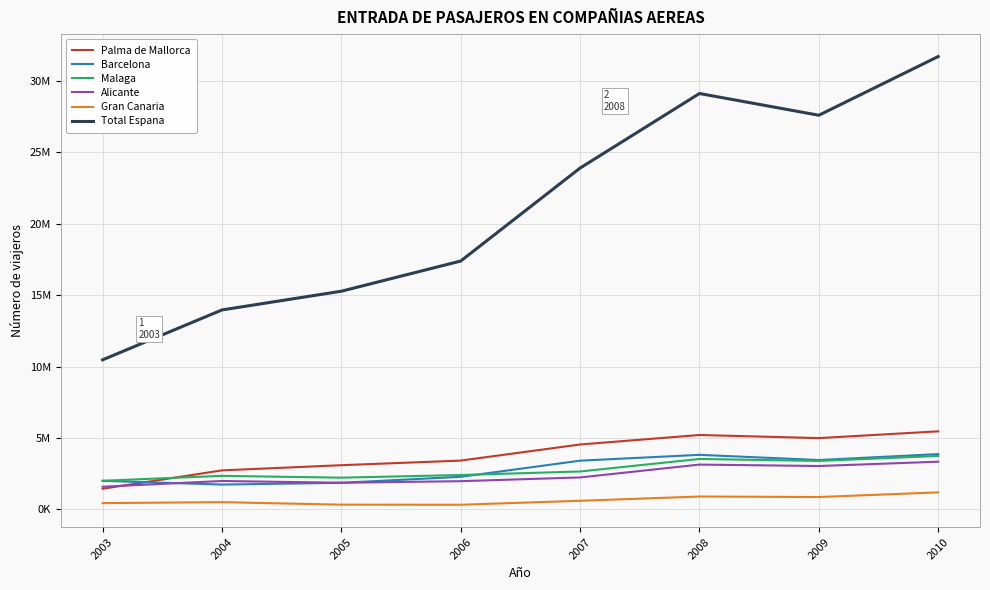

Does the chart have visible grid lines?

Yes